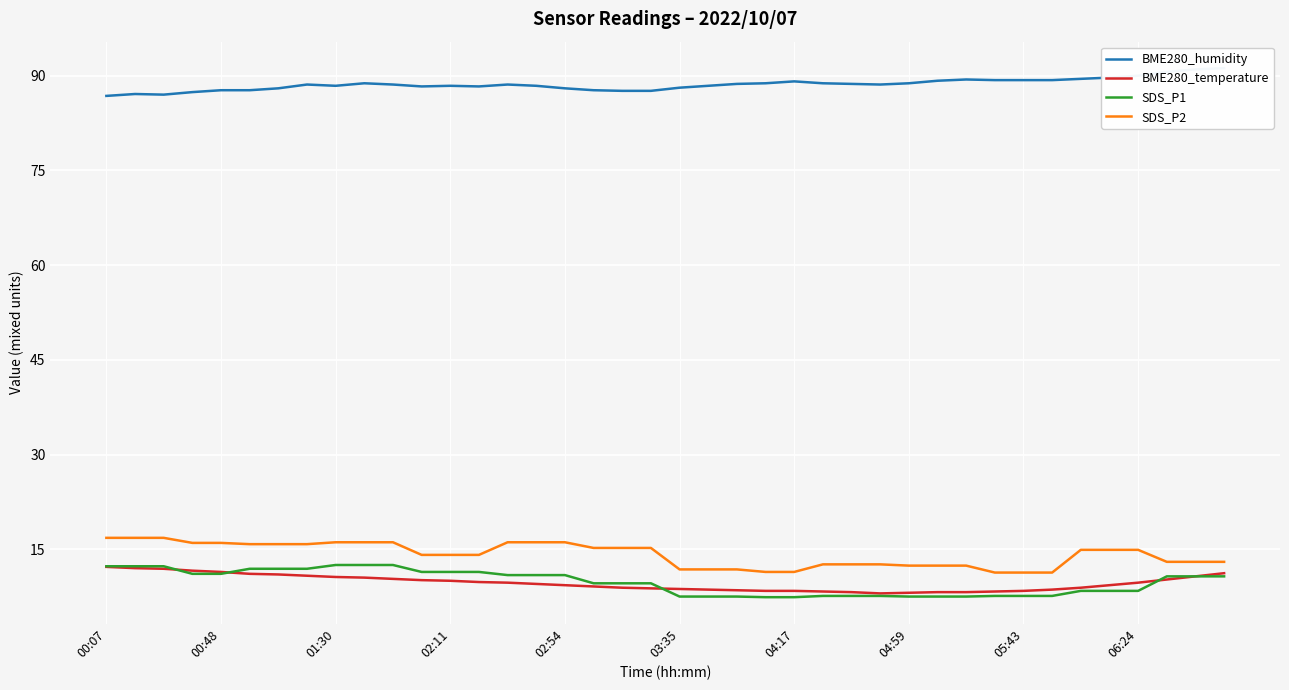

True or false: SDS_P1 and SDS_P2 cross at least once.

False